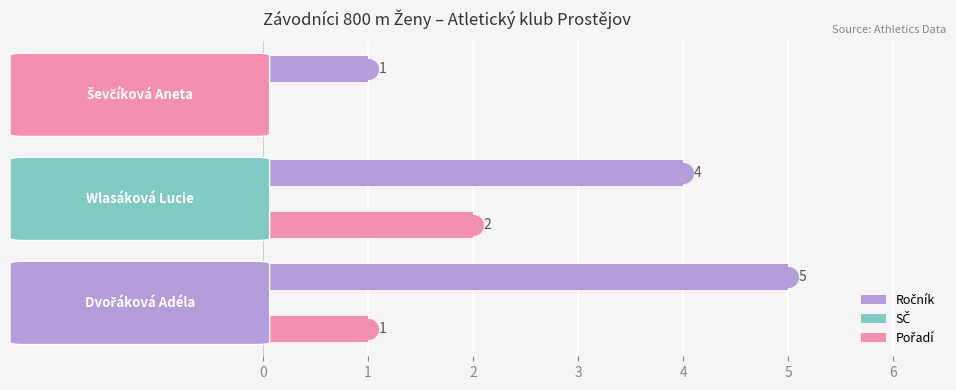

Is the value of Pořadí at 2 greater than the value of Ročník at 1?

No